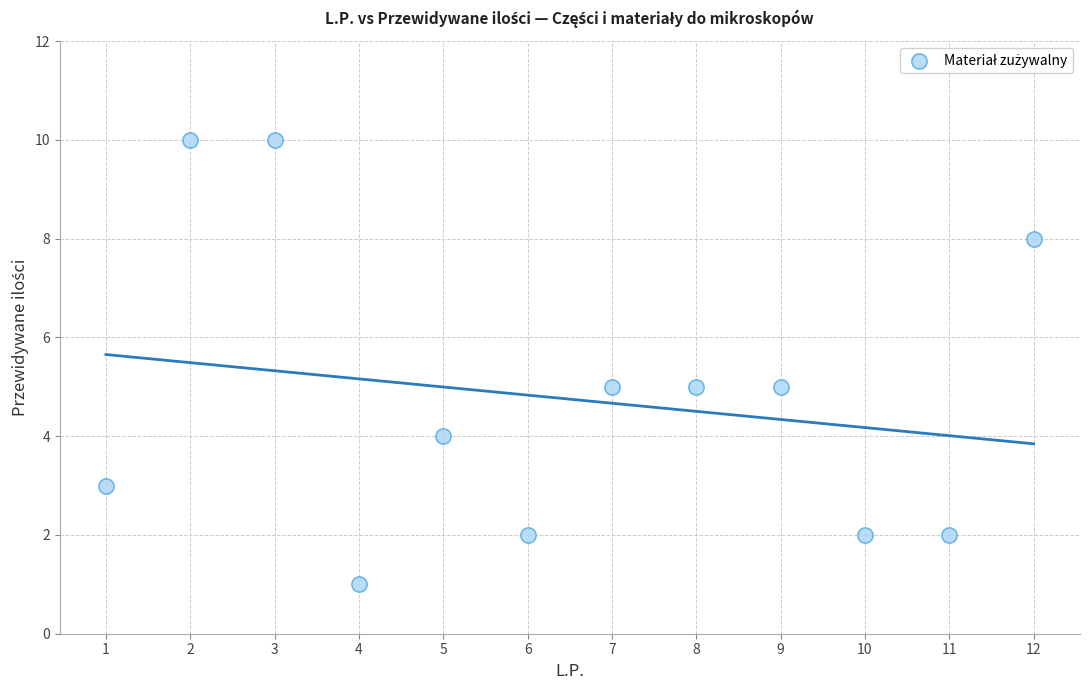

What is the average X value?

6